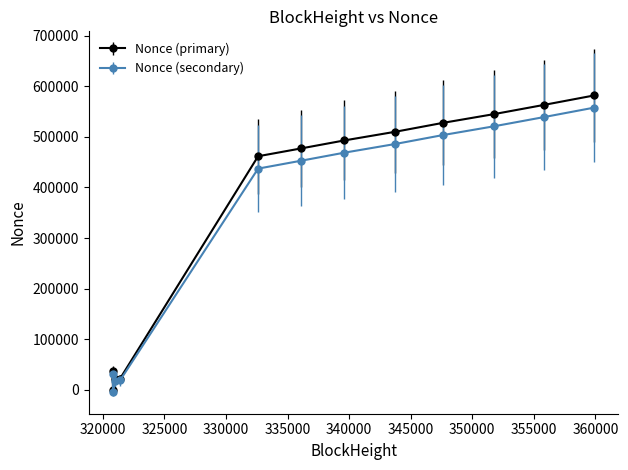

Which series has the widest spread of values?

Nonce (primary)